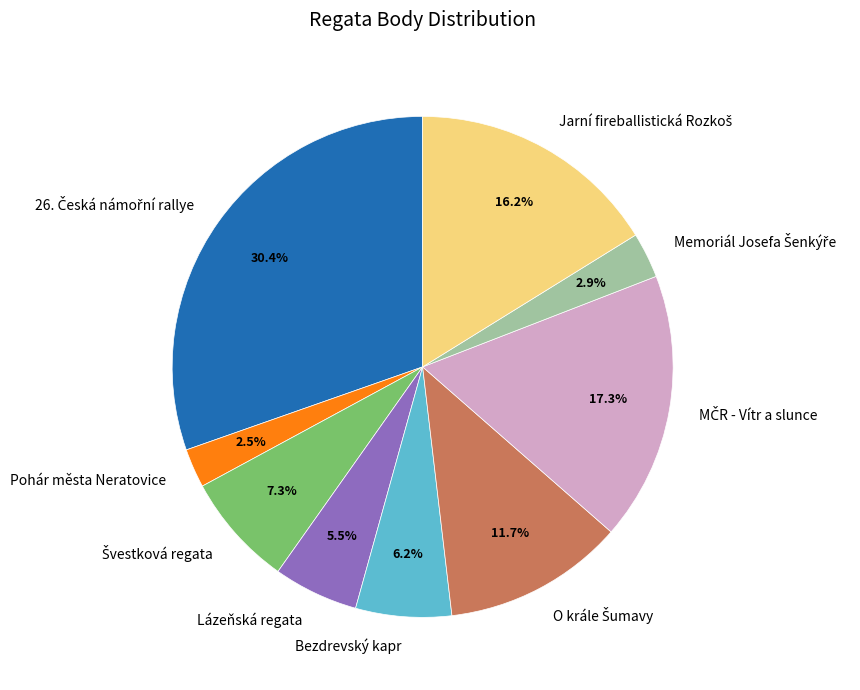

To the nearest percent, what is the average slice percentage?

11%